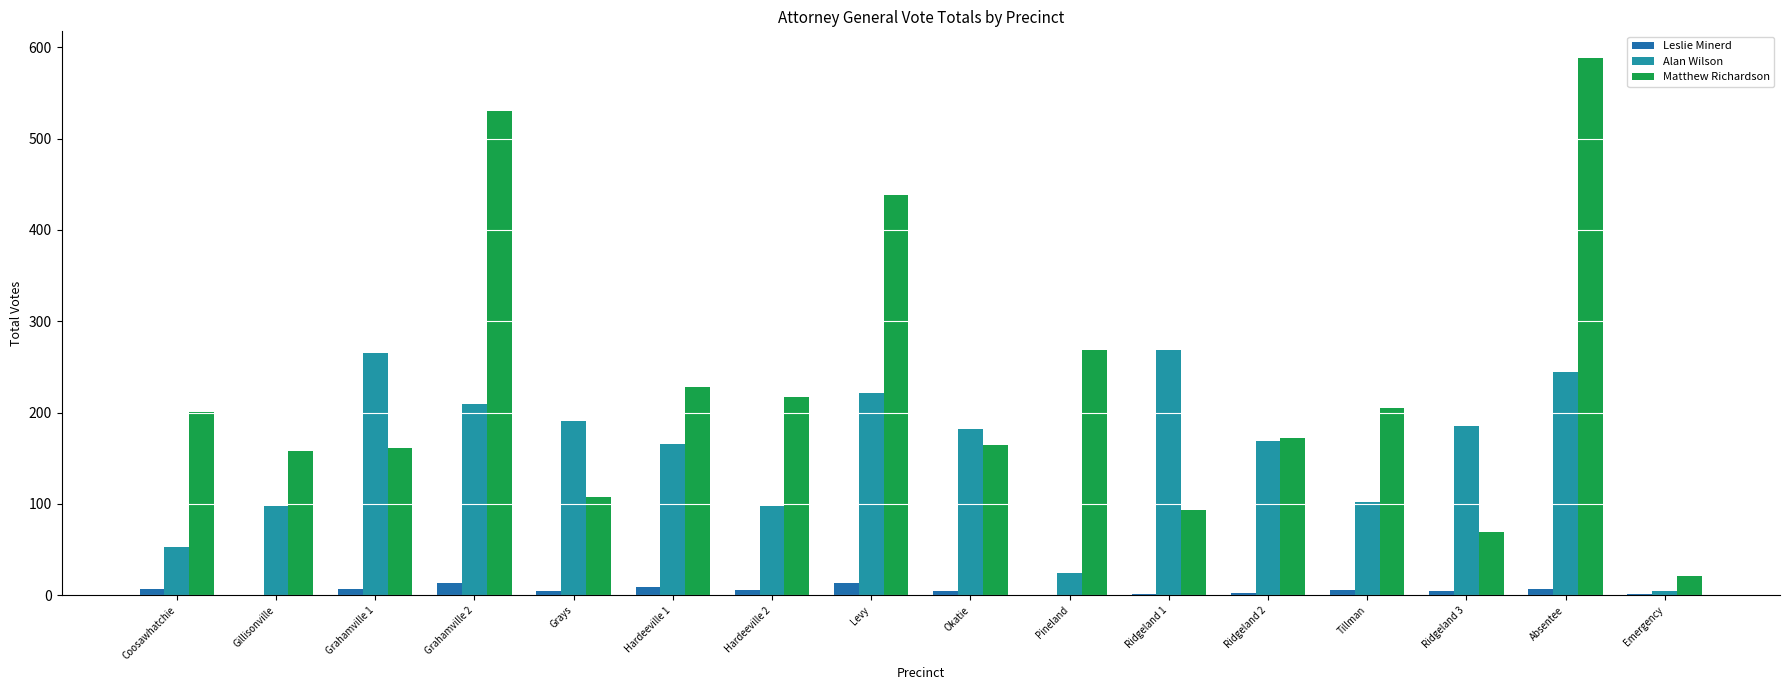

How many series are shown in this chart?

3